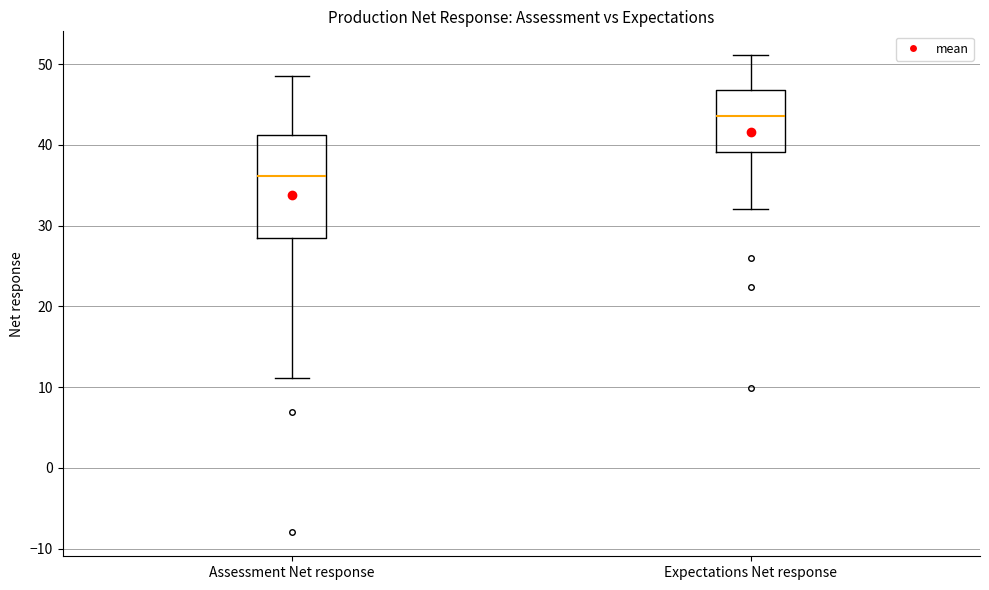

Where is the lower edge of the box for Assessment Net response on the y-axis? The values are not printed on the chart, so give them approximately, as read against the axis.

29